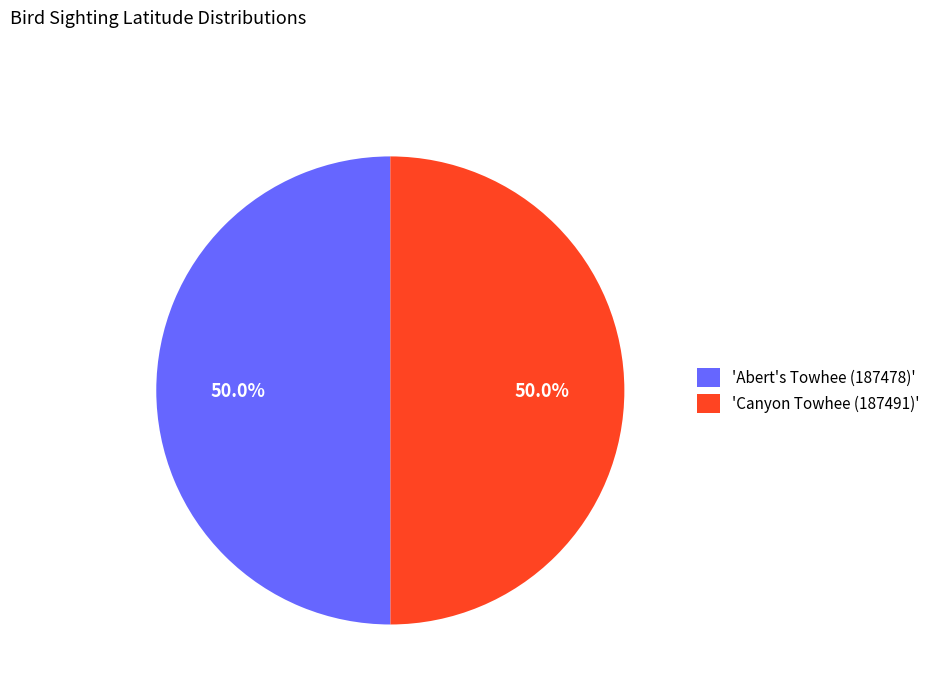

What is the ratio of the value at 'Abert's Towhee (187478)' to the value at 'Canyon Towhee (187491)'?

1.0